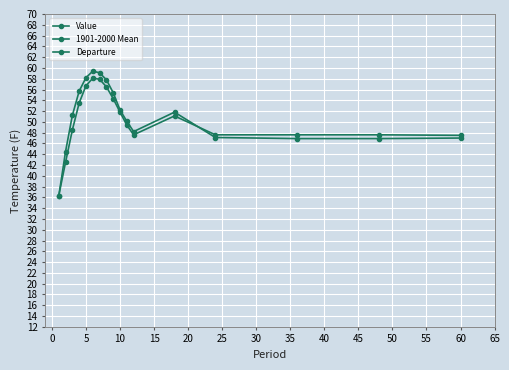

How many values in the Departure series exceed 0?

12